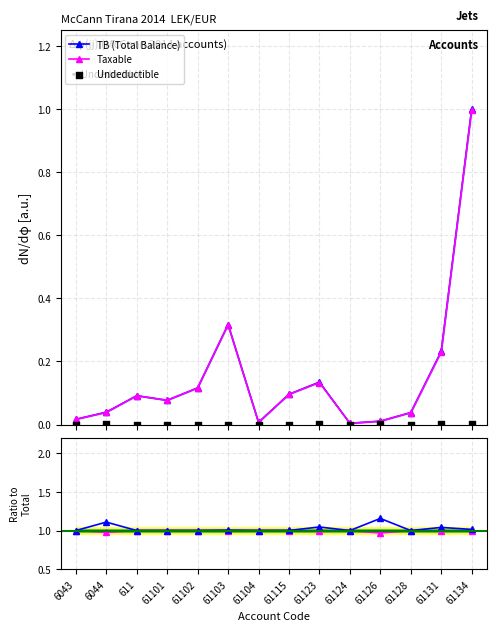

At how many categories does at least one series exceed 1?

7